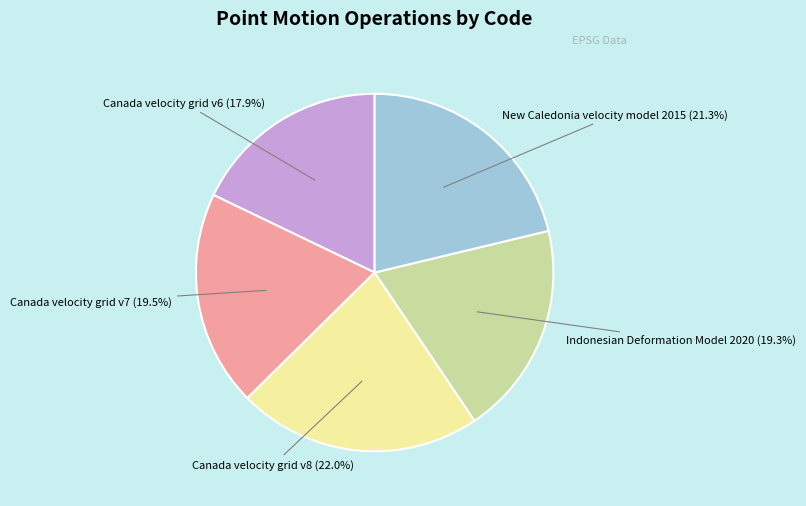

Which category has the biggest portion of the pie?

Canada velocity grid v8